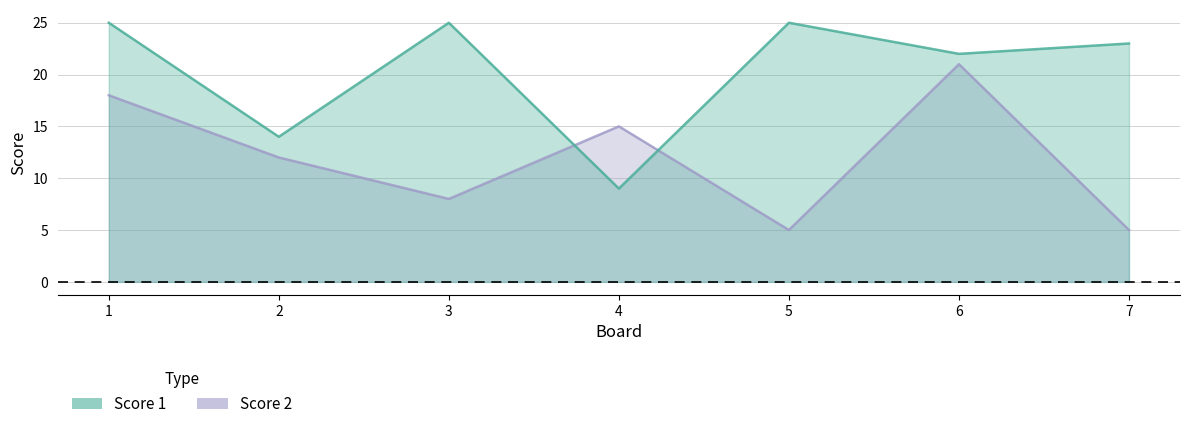

List the series in order of their peak value, highest first.

Score 1, Score 2